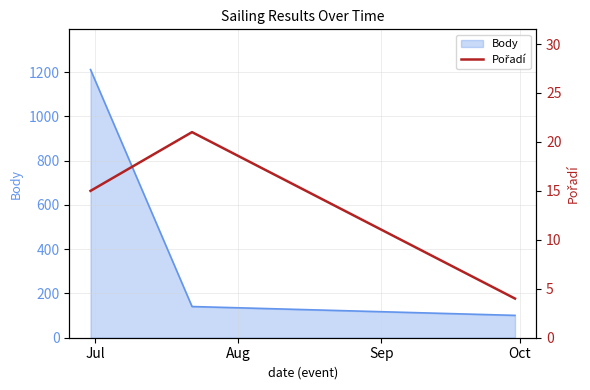

What is the maximum value for Body?

1212